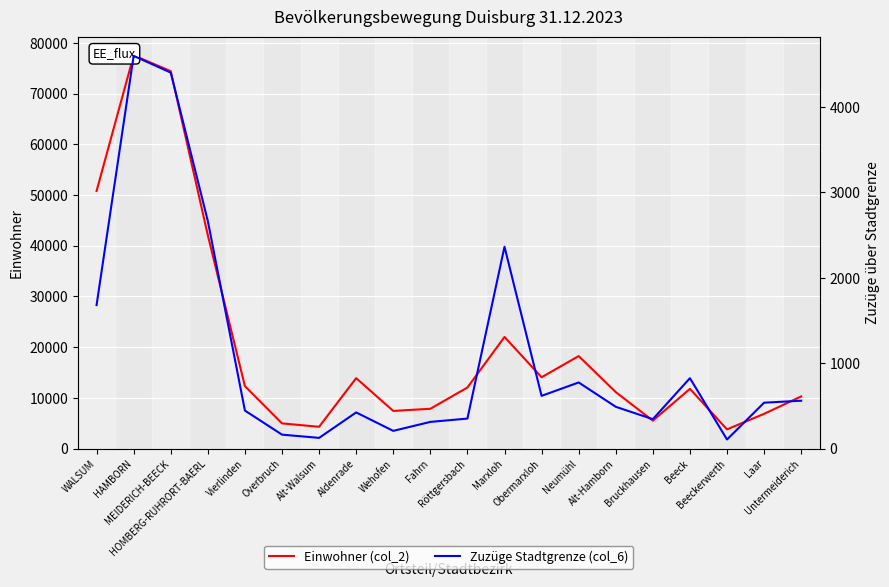

The Zuzüge Stadtgrenze (col_6) series shows 561 at Untermeiderich. True or false?

True